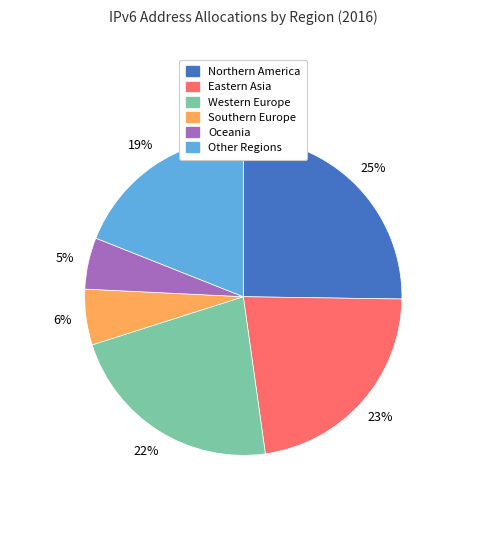

Is there any slice that represents more than half of the pie?

No